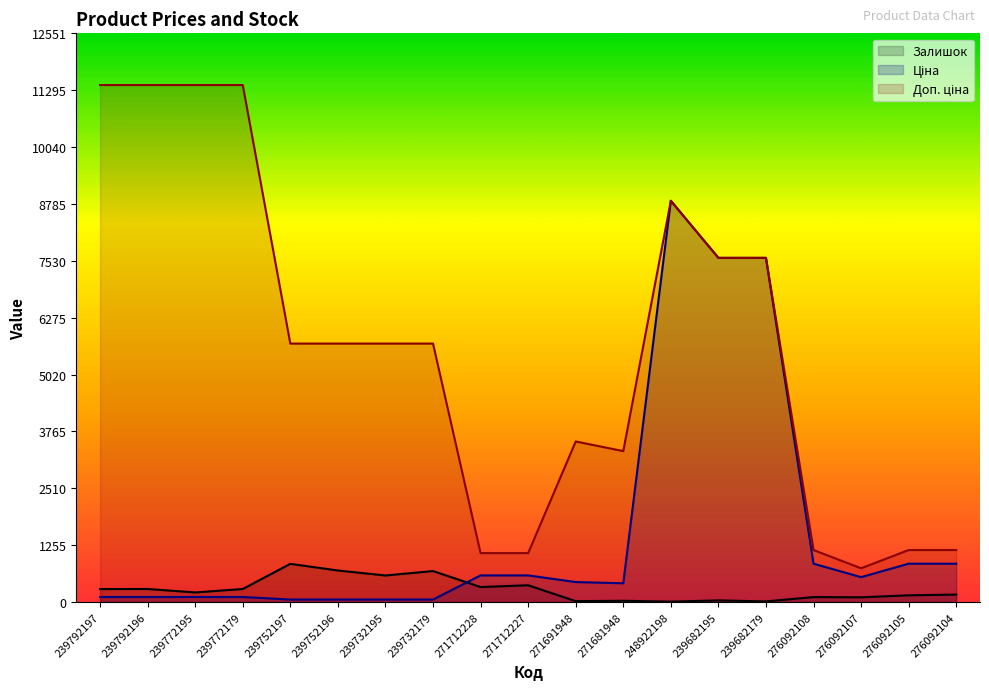

What is the average value of the Ціна series?

1572.1